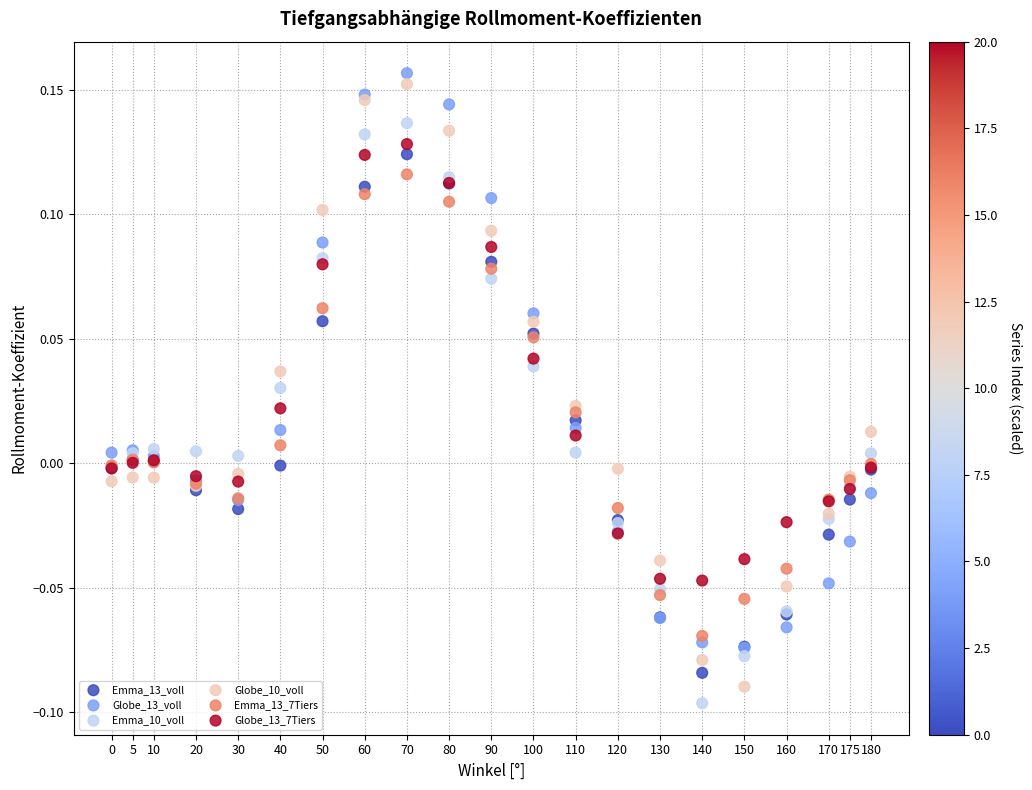

Which series contains the lowest Y value?

Emma_10_voll